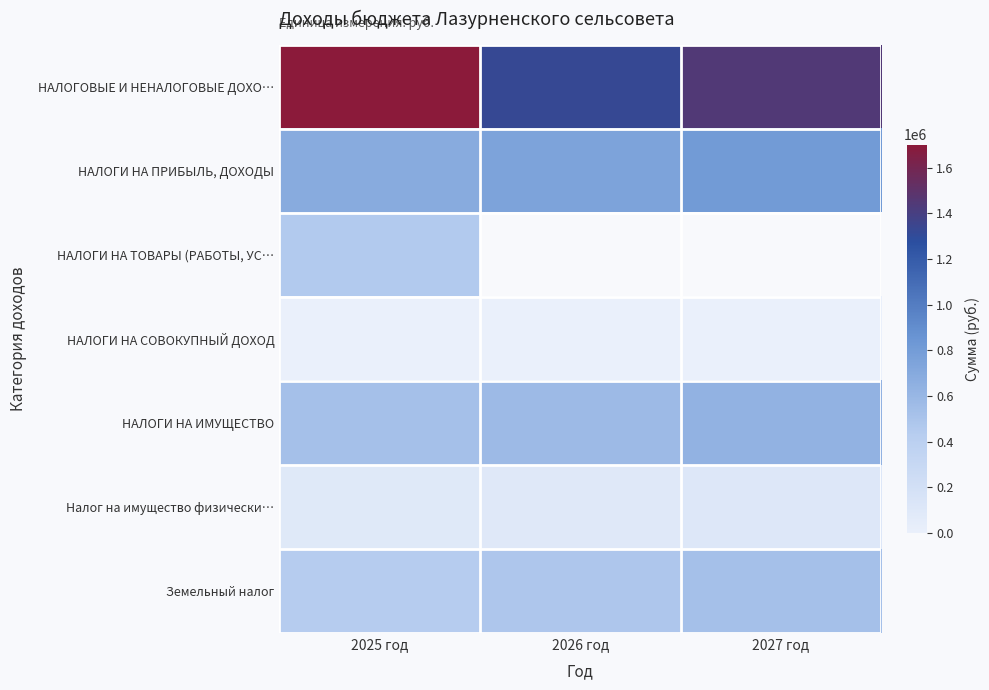

How many values in the НАЛОГИ НА ПРИБЫЛЬ, ДОХОДЫ series are below 745720?

1